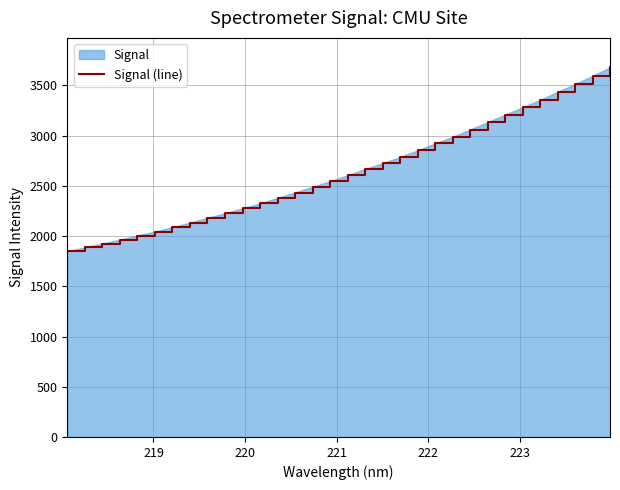

True or false: the data has more than 2 interior local peaks.

False